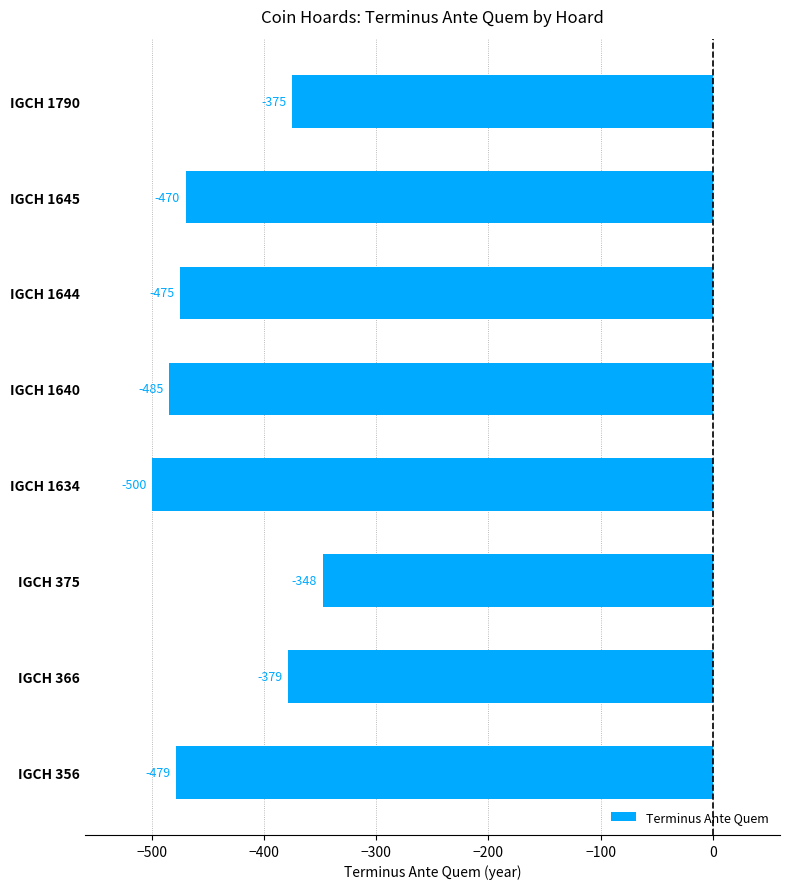

What value does the data have at IGCH 1644, to the nearest 5?

-475